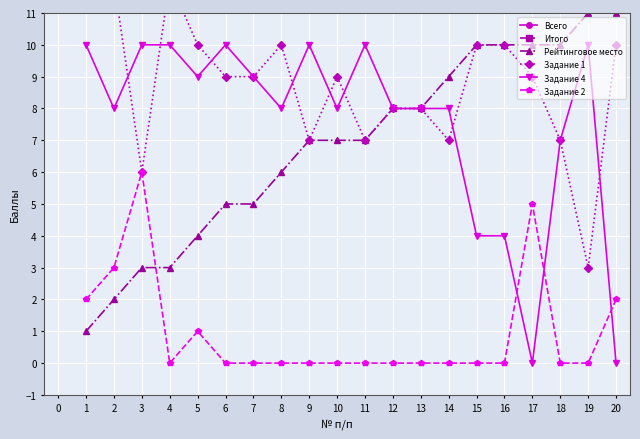

The value of Задание 4 at 13 is 12. True or false?

False